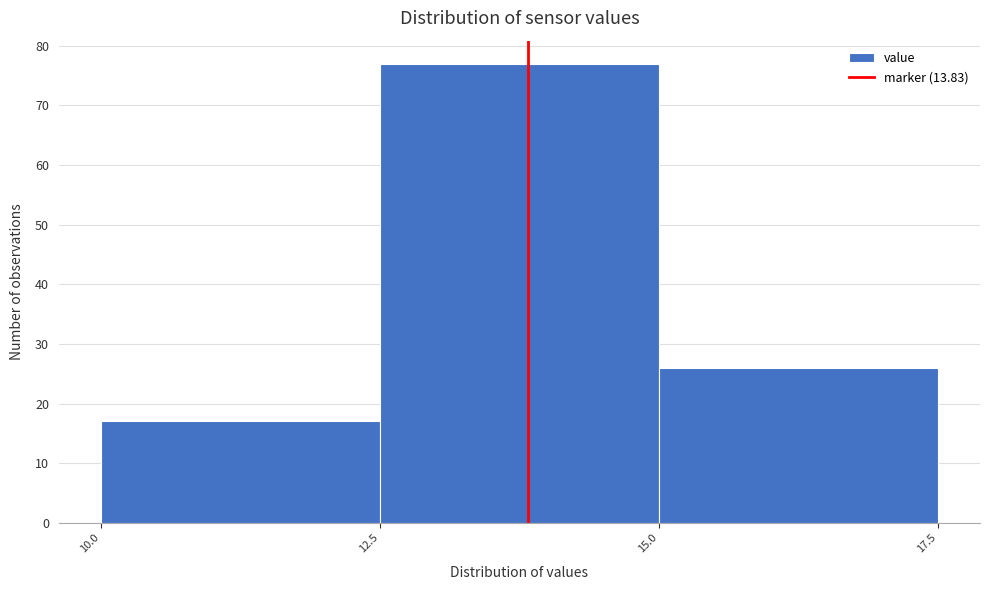

What is the height of the bar covering 10.0 to 12.5 on the x-axis? The values are not printed on the chart, so give them approximately, as read against the axis.

17